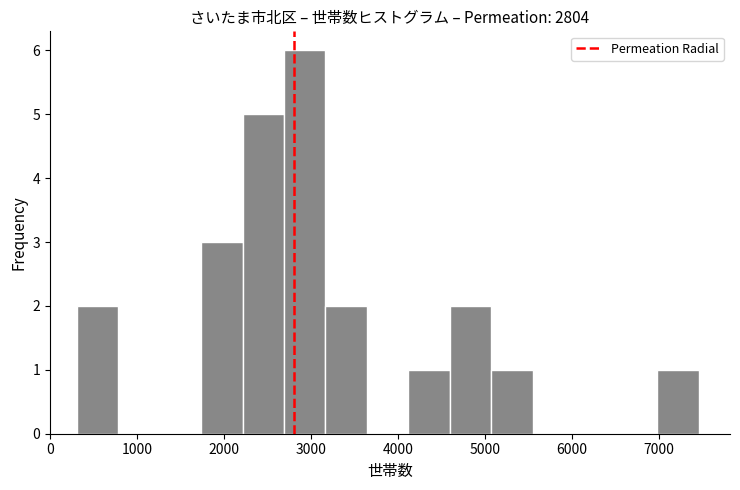

Reading left to right, transcribe this chart: for each bar, give the range it covers on the x-axis and its height. Neither the bar edges nor the heights are printed on the chart, so give them approximately, as read against the axes.

300 to 800: 2
800 to 1300: 0
1300 to 1700: 0
1700 to 2200: 3
2200 to 2700: 5
2700 to 3200: 6
3200 to 3600: 2
3600 to 4100: 0
4100 to 4600: 1
4600 to 5100: 2
5100 to 5500: 1
5500 to 6000: 0
6000 to 6500: 0
6500 to 7000: 0
7000 to 7500: 1